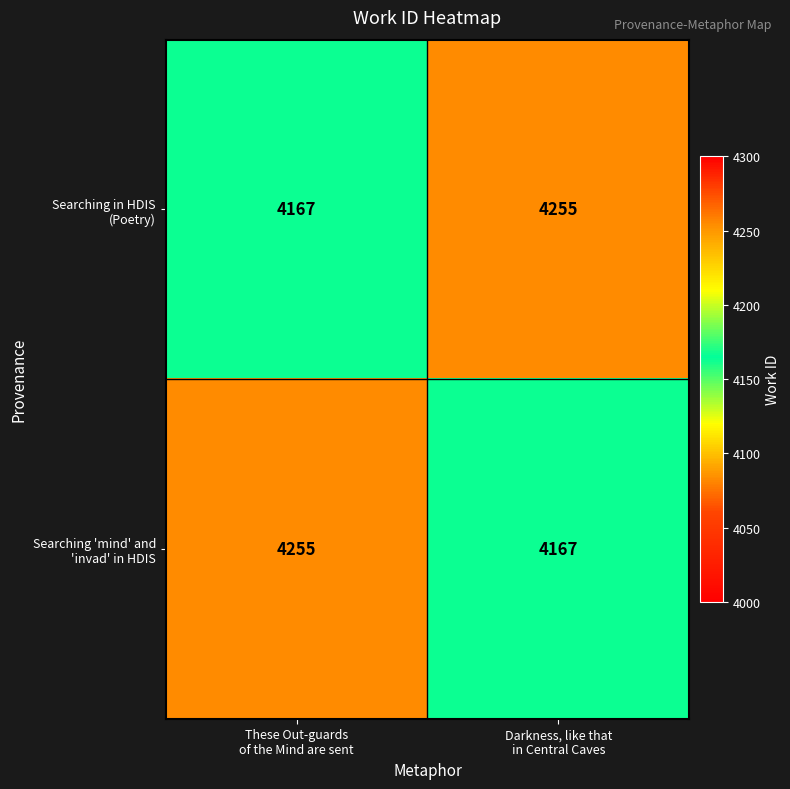

What is the smallest value displayed?

4167